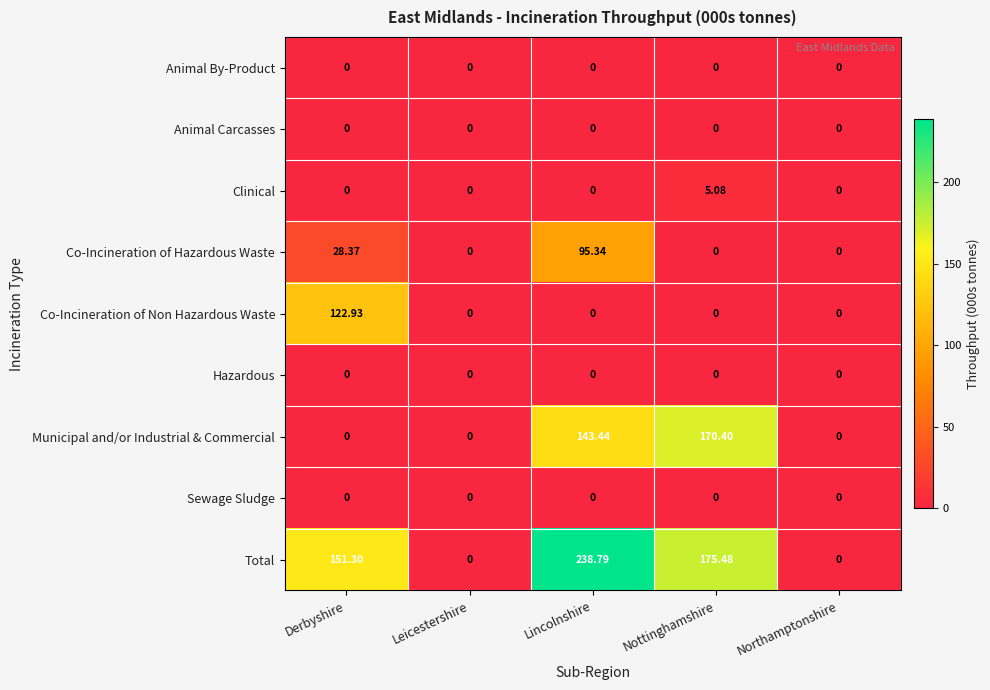

Which series has the largest total across all categories?

Total